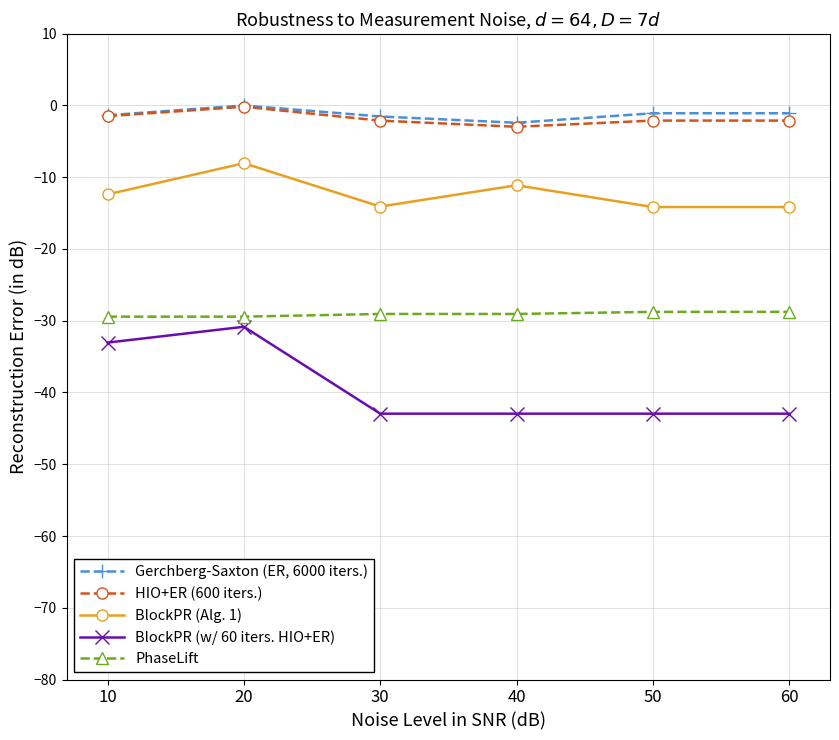

How many categories are shown in the chart?

6